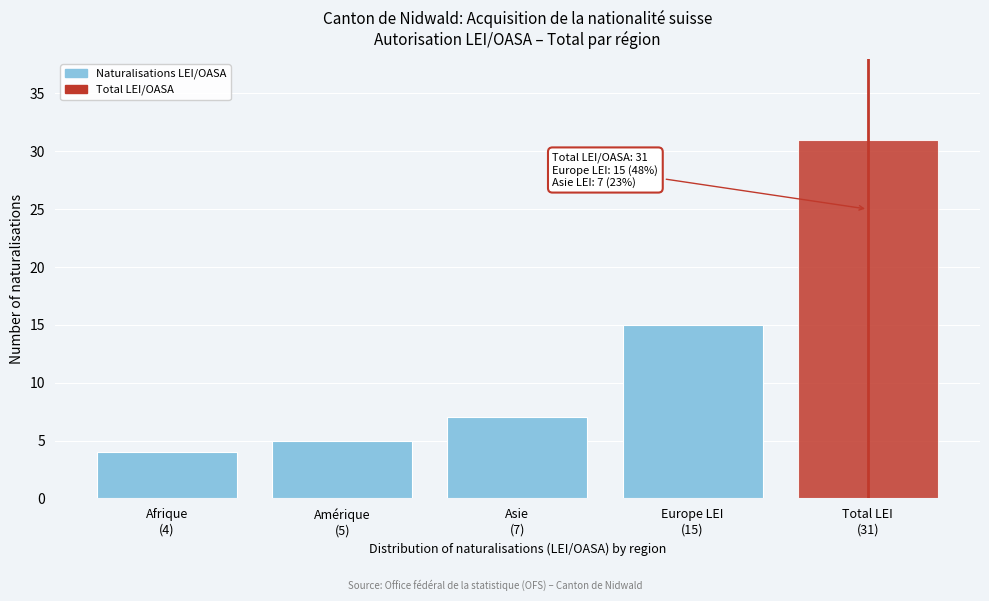

Reading left to right, extract all data points from this chart.

4	5	7	15	31